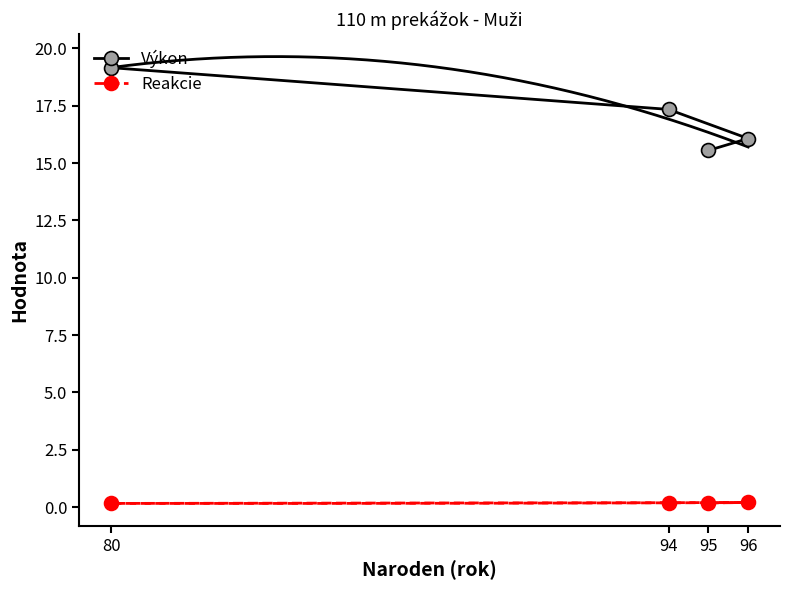

What is the difference between the maximum and minimum values in the Výkon series?

3.6